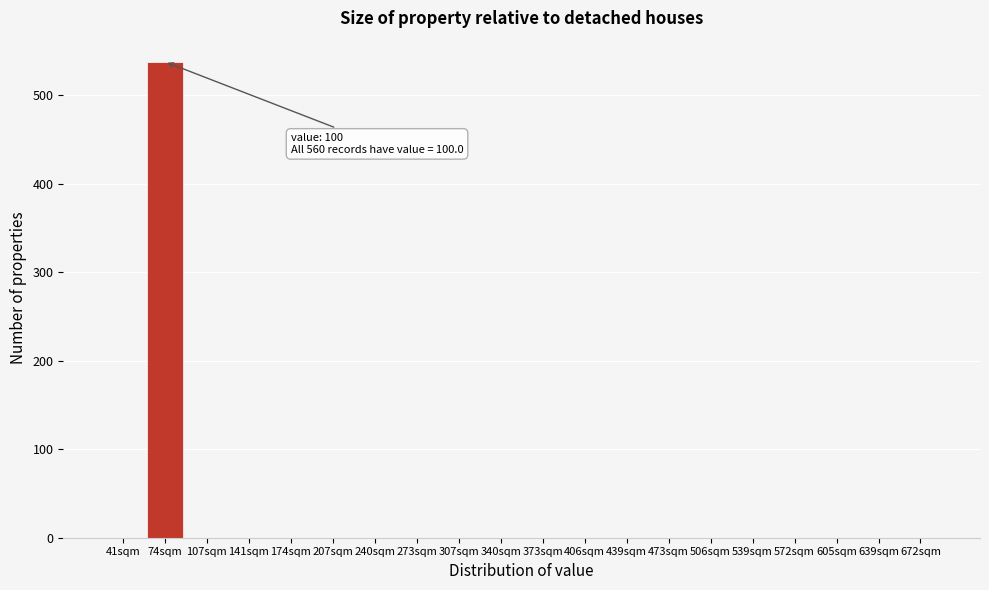

Reading right to left, extract all data points from this chart.

672sqm=0	639sqm=0	605sqm=0	572sqm=0	539sqm=0	506sqm=0	473sqm=0	439sqm=0	406sqm=0	373sqm=0	340sqm=0	307sqm=0	273sqm=0	240sqm=0	207sqm=0	174sqm=0	141sqm=0	107sqm=0	74sqm=538	41sqm=0